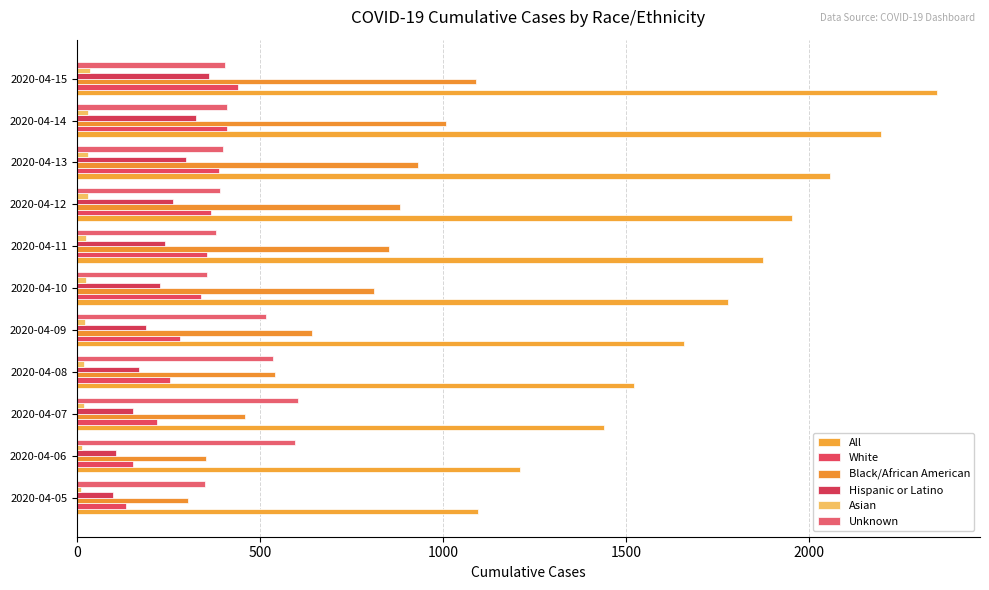

Count the number of data series in this chart.

6